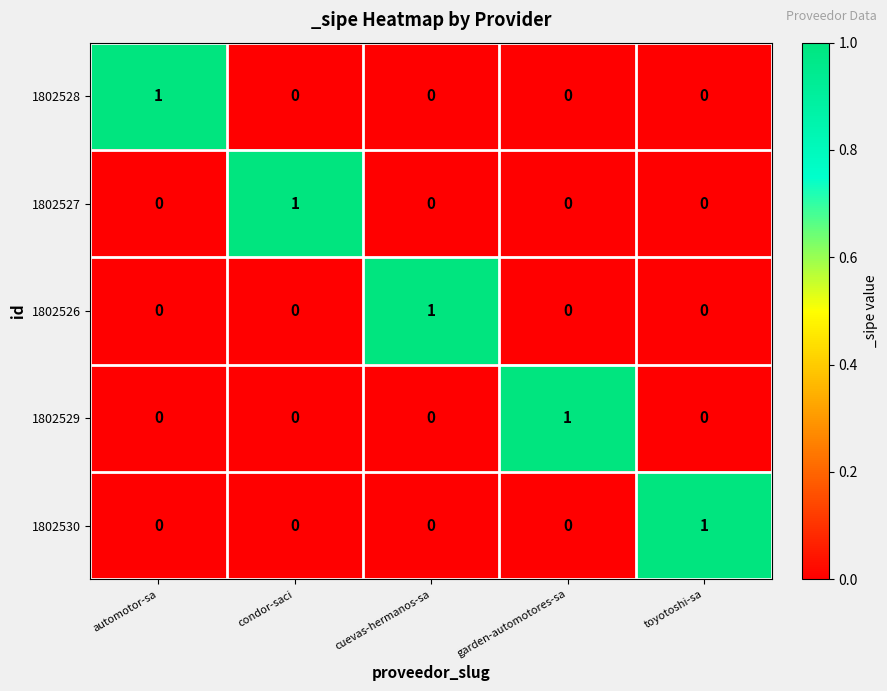

Reading left to right, extract all data points from this chart.

1802528: automotor-sa=1	condor-saci=0	cuevas-hermanos-sa=0	garden-automotores-sa=0	toyotoshi-sa=0
1802527: automotor-sa=0	condor-saci=1	cuevas-hermanos-sa=0	garden-automotores-sa=0	toyotoshi-sa=0
1802526: automotor-sa=0	condor-saci=0	cuevas-hermanos-sa=1	garden-automotores-sa=0	toyotoshi-sa=0
1802529: automotor-sa=0	condor-saci=0	cuevas-hermanos-sa=0	garden-automotores-sa=1	toyotoshi-sa=0
1802530: automotor-sa=0	condor-saci=0	cuevas-hermanos-sa=0	garden-automotores-sa=0	toyotoshi-sa=1